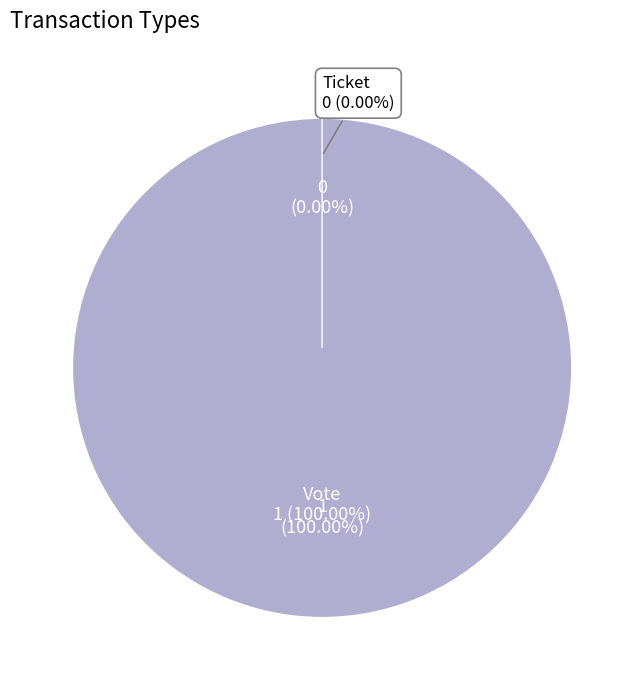

Is it true that Ticket is 11% of the pie?

False